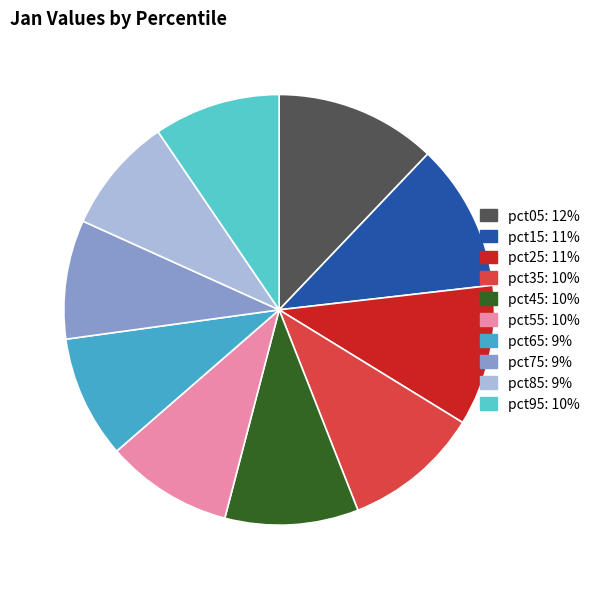

How many segments does this pie chart have?

10